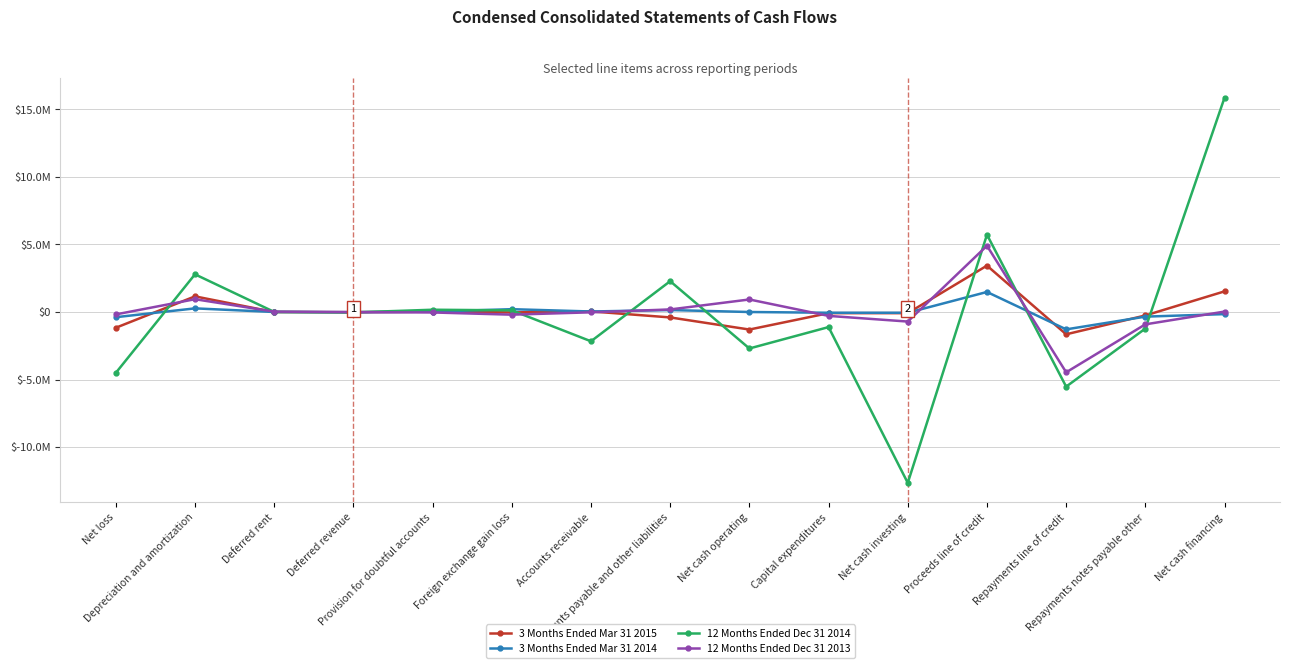

What are all the series names shown in the legend?

3 Months Ended Mar 31 2015, 3 Months Ended Mar 31 2014, 12 Months Ended Dec 31 2014, 12 Months Ended Dec 31 2013